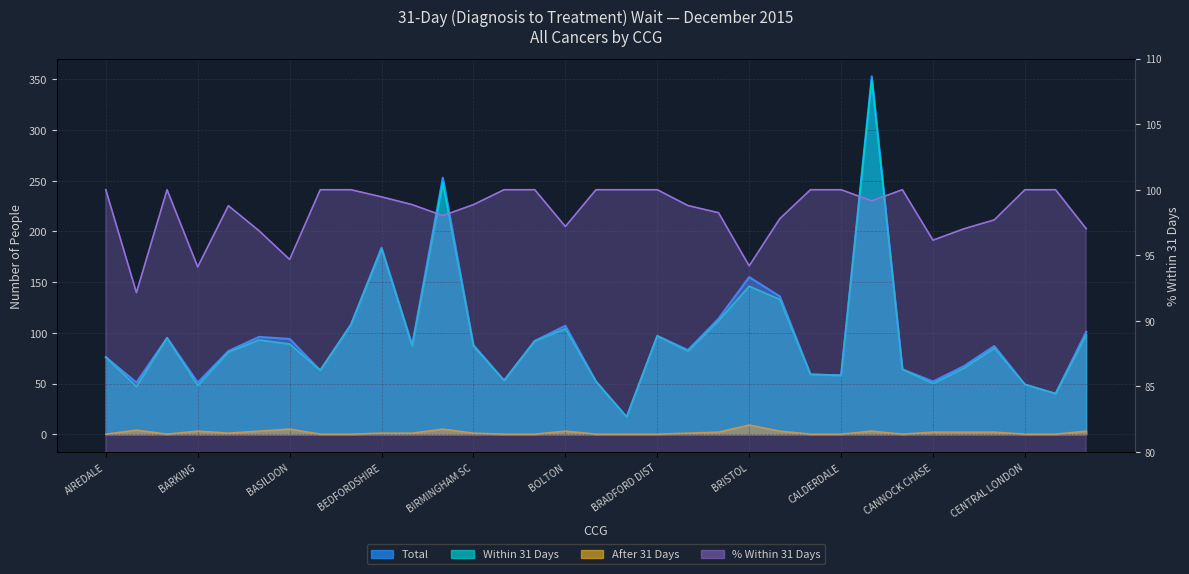

List the series in order of their peak value, lowest first.

After 31 Days, Treated Within 31 Days (%), Within 31 Days, Total